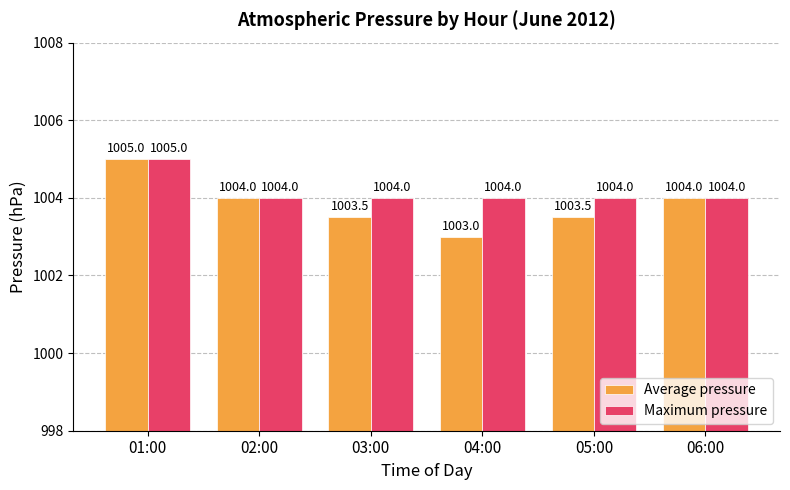

What is the total value across all series at 03:00?

2007.5